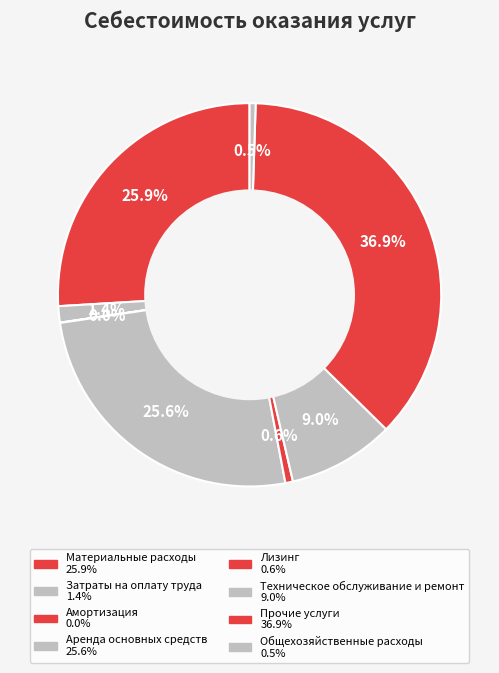

Does any single category account for the majority?

No